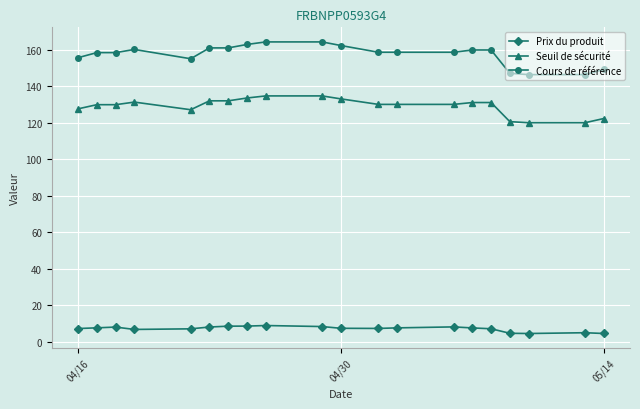

True or false: Seuil de sécurité and Prix du produit cross at least once.

False